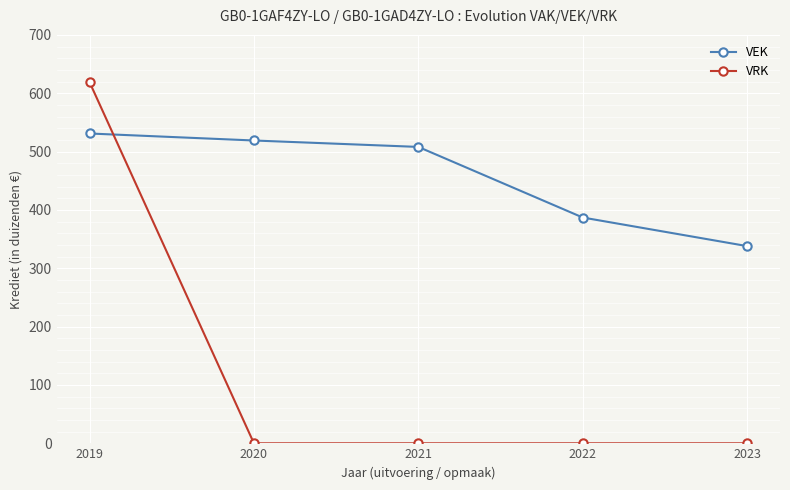

Is the value of VEK at 2021 greater than the value of VRK at 2023?

Yes